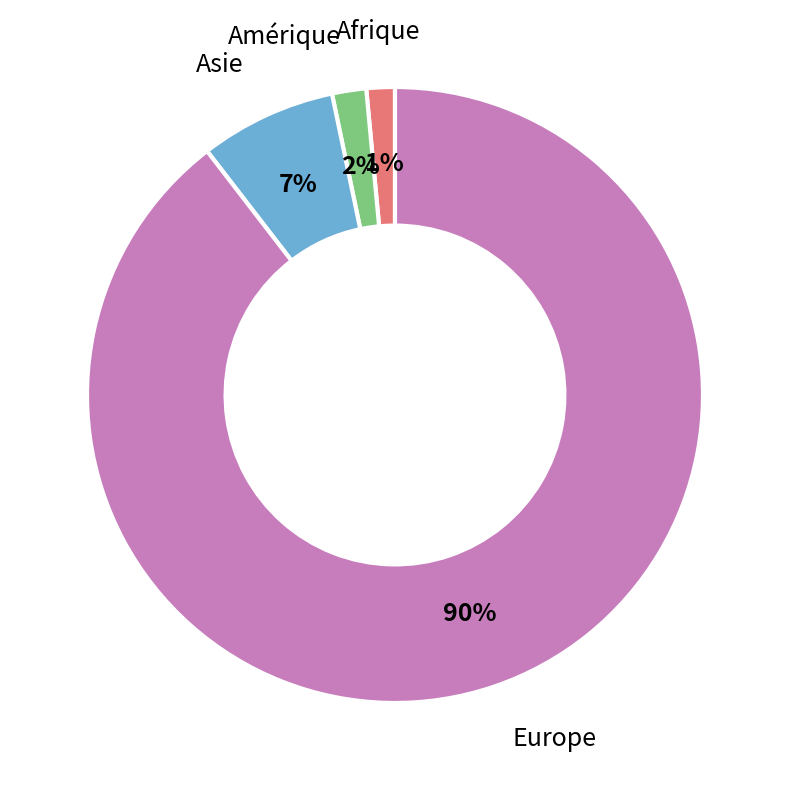

To the nearest percent, what is the average slice percentage?

25%